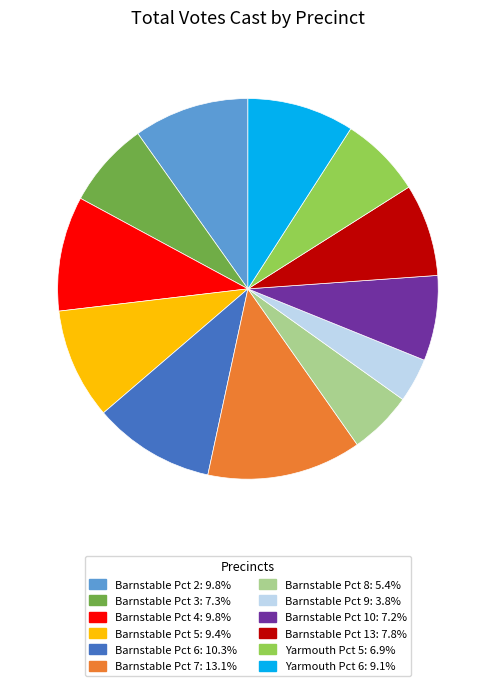

Approximately how many times larger is the value at Barnstable Pct 10 compared to Barnstable Pct 4?

0.7